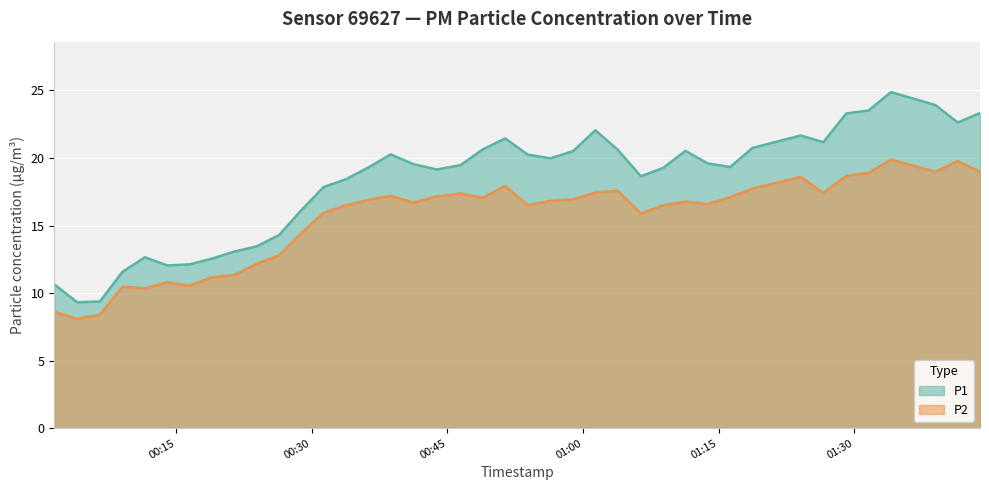

How many lines are shown in the chart?

2